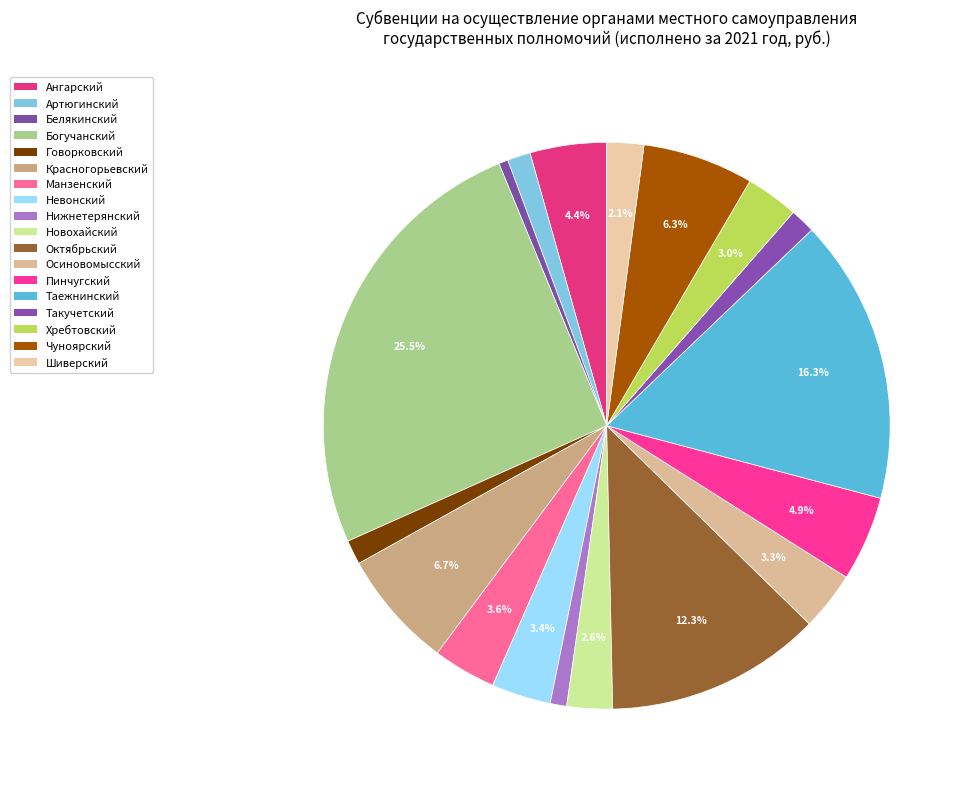

How many segments does this pie chart have?

18